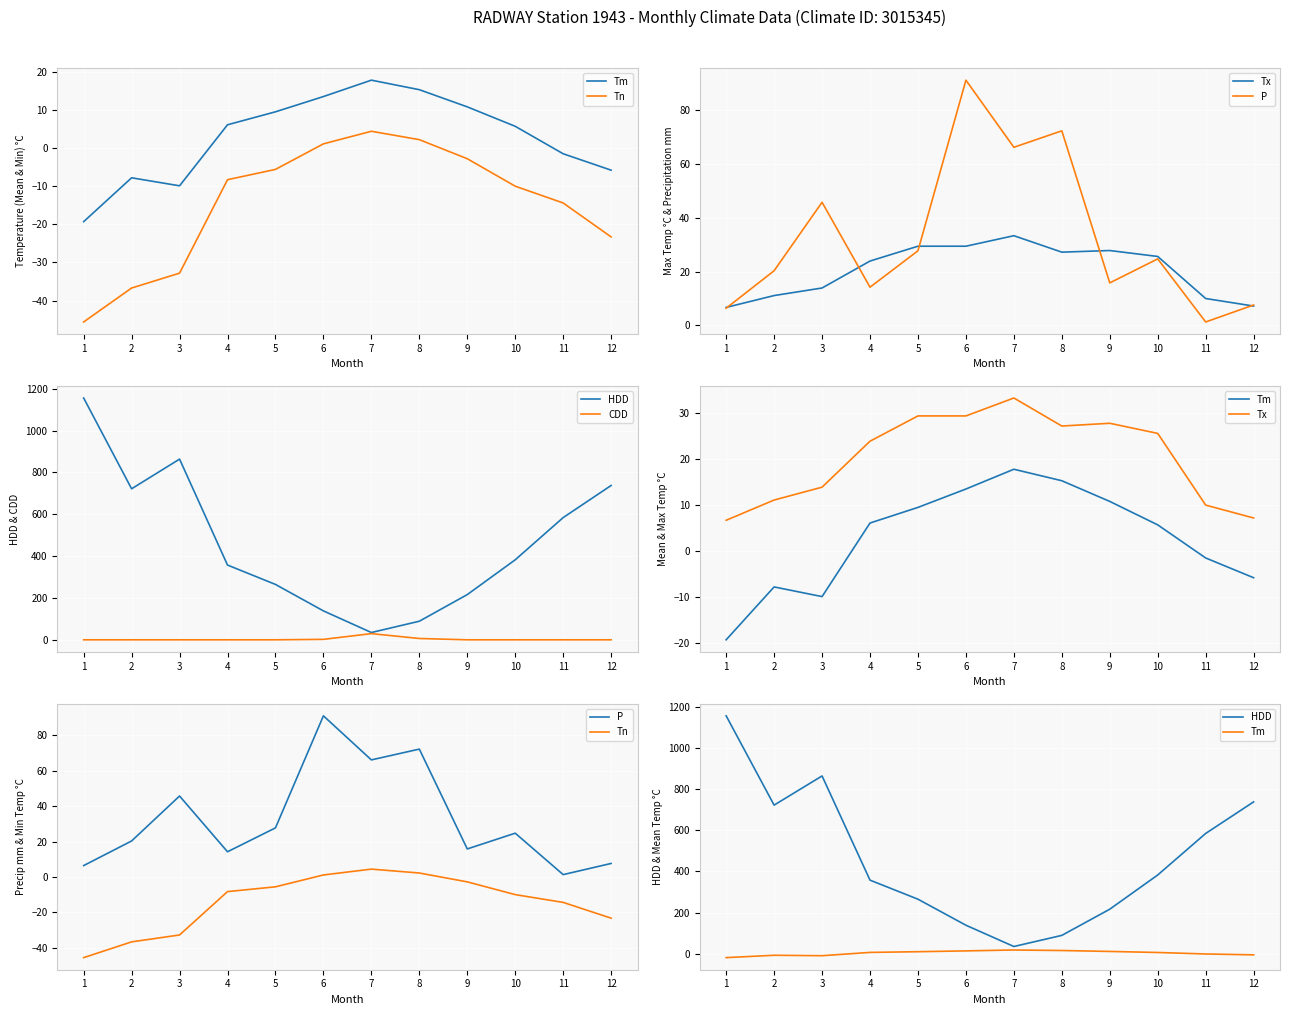

Reading right to left, extract all data points from this chart.

Tm: -5.8	-1.5	5.7	10.8	15.3	17.8	13.5	9.5	6.1	-9.9	-7.8	-19.3
Tn: -23.3	-14.4	-10.0	-2.8	2.2	4.4	1.1	-5.6	-8.3	-32.8	-36.7	-45.6
Tx: 7.2	10.0	25.6	27.8	27.2	33.3	29.4	29.4	23.9	13.9	11.1	6.7
P: 7.6	1.3	24.7	15.8	72.2	66.1	91.0	27.7	14.2	45.7	20.3	6.4
HDD: 737.7	584.2	382.4	216.1	88.8	34.8	138.2	264.7	357.3	863.7	721.9	1155.9
CDD: 0.0	0.0	0.0	0.0	6.3	29.5	2.1	0.0	0.0	0.0	0.0	0.0